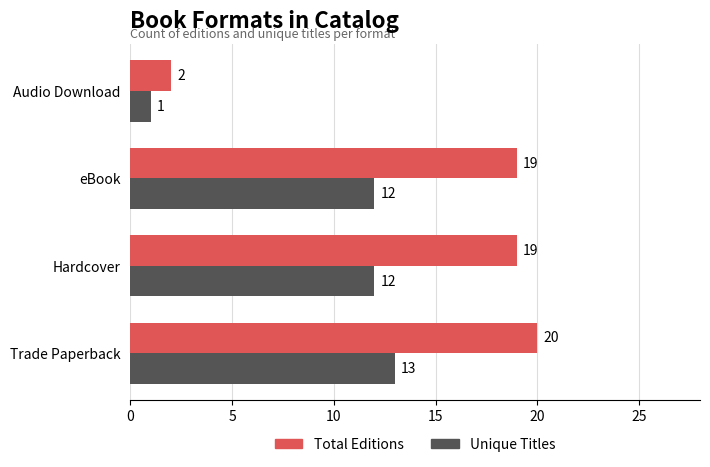

What is the sum of all Total Editions values?

60